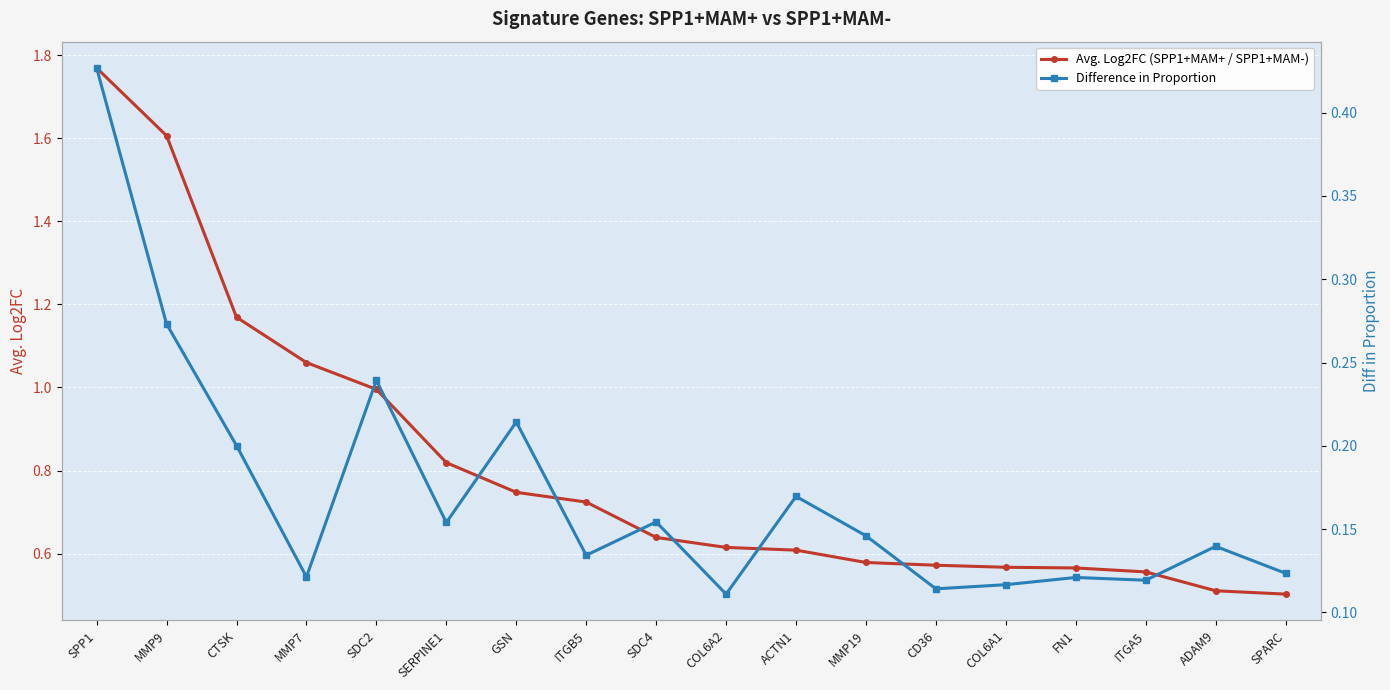

True or false: Avg. Log2FC (SPP1+MAM+ / SPP1+MAM-) has a value of 0.7 at SPARC.

False